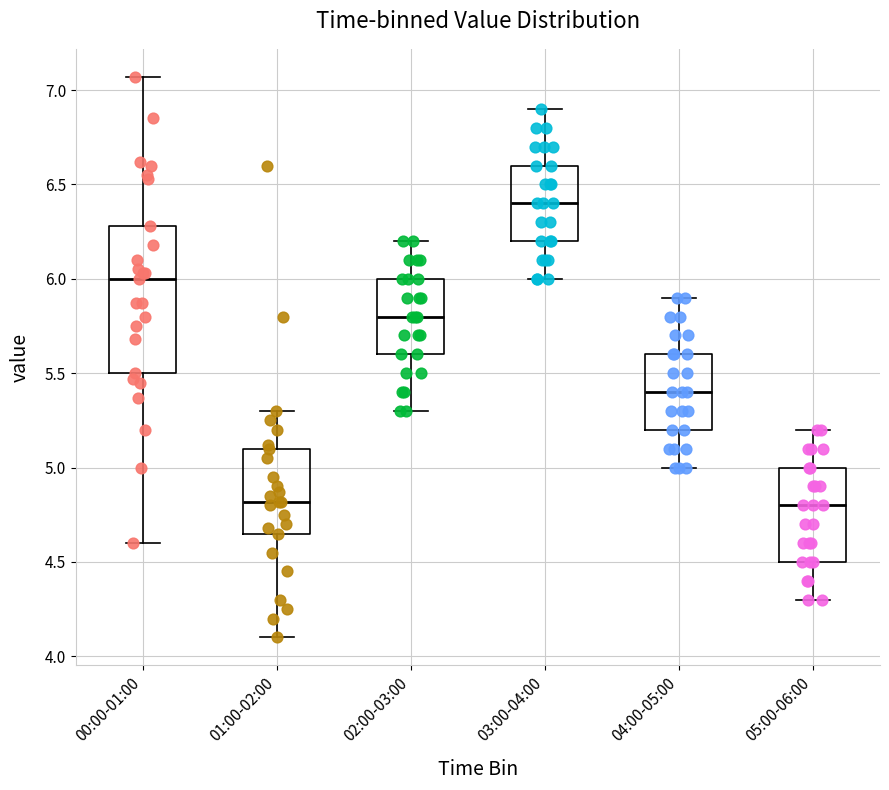

Where is the lower edge of the box for 03:00-04:00 on the y-axis? The values are not printed on the chart, so give them approximately, as read against the axis.

6.20